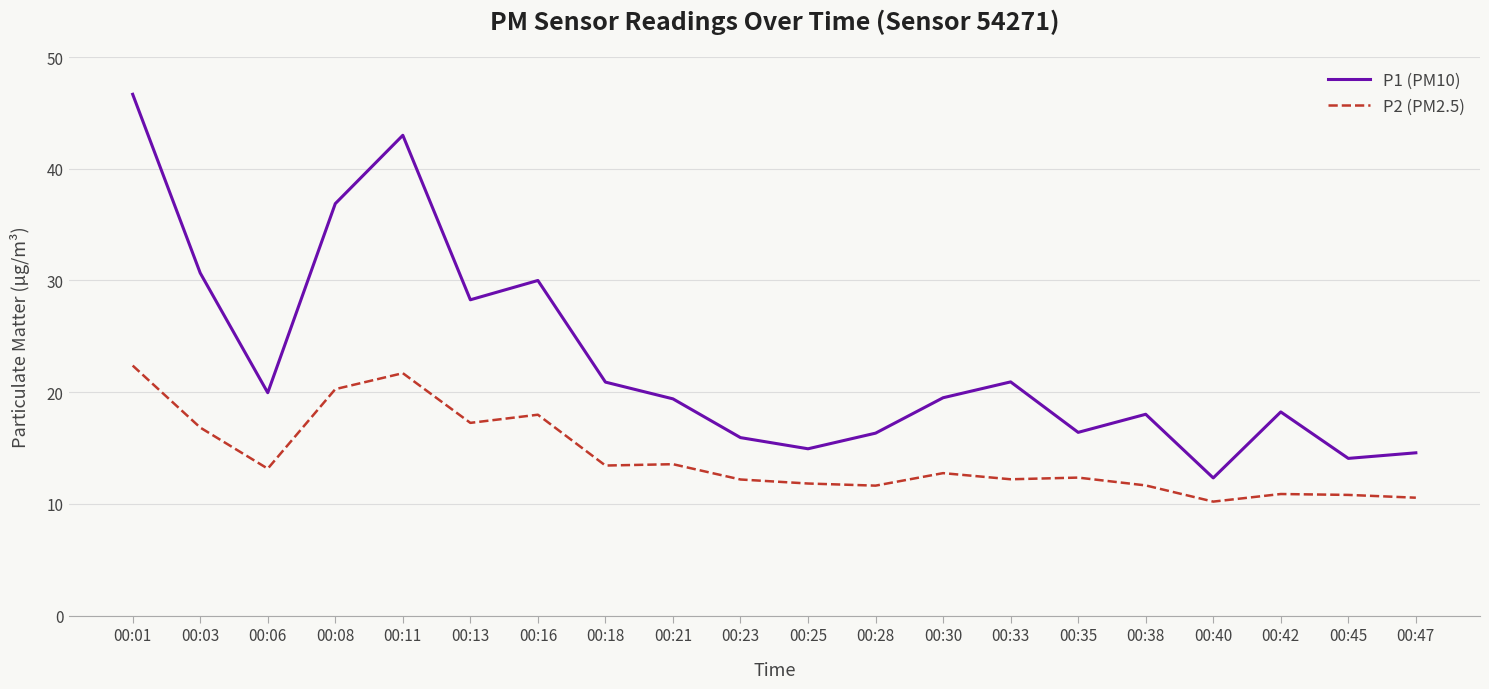

The P1 (PM10) series shows 12.3 at 00:40. True or false?

True